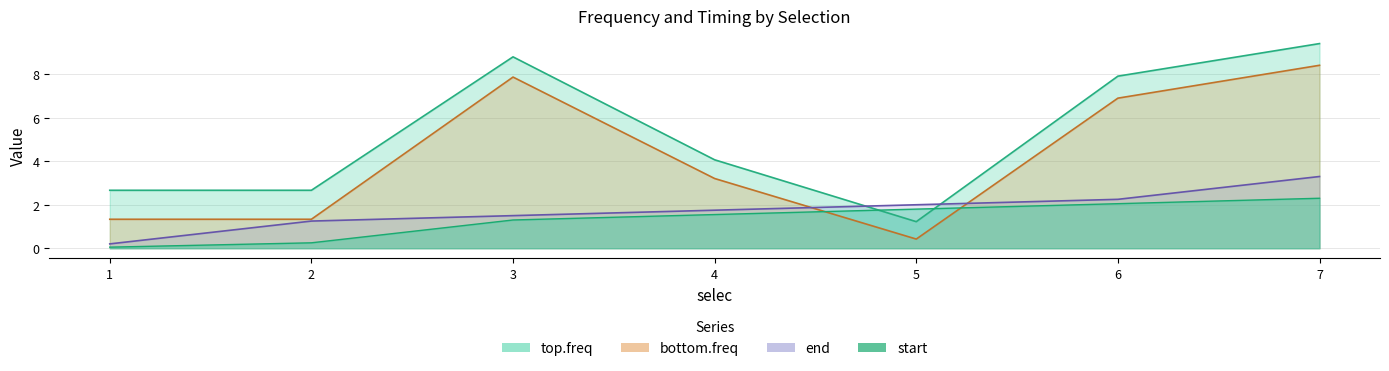

The start series shows 0.0 at 1. True or false?

False